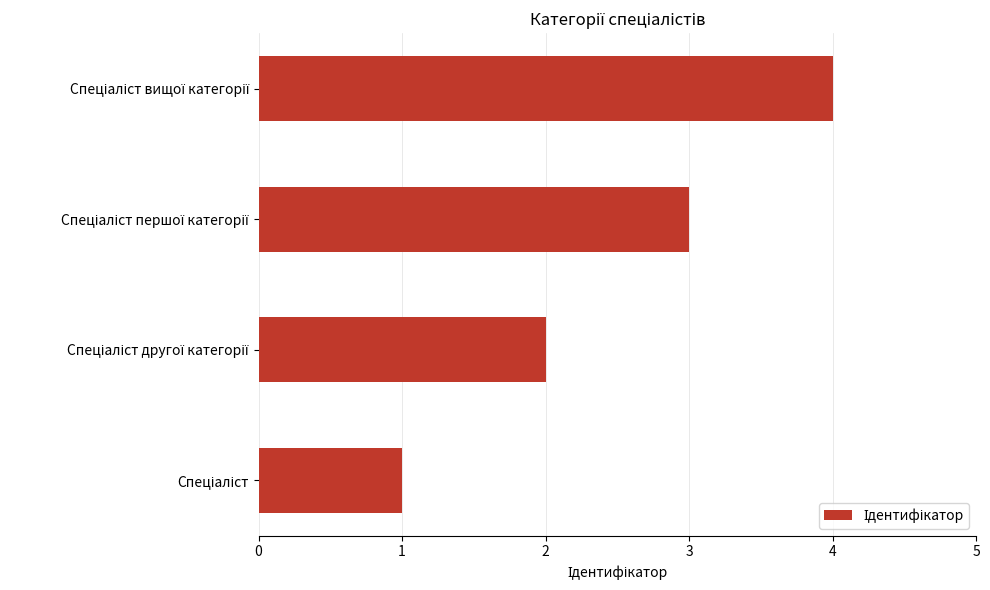

What is the sum of all values?

10